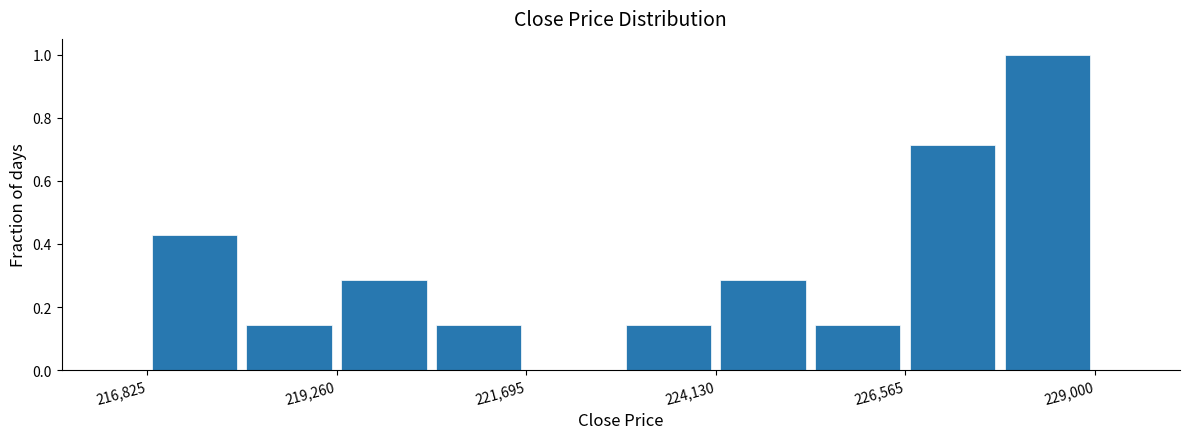

Around what value on the x-axis is the tallest bar? Give the approximate position of its centre, as read against the axis.

228500